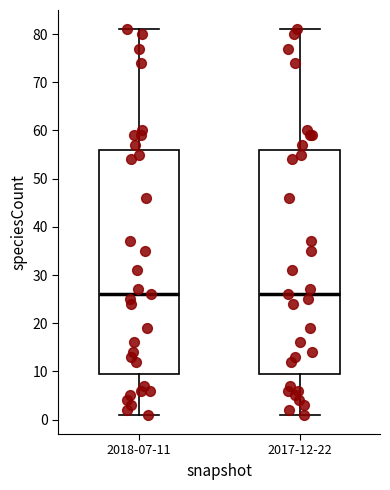

Reading left to right, transcribe this box plot: for each box, give where its median line is, the range the box spans, and where its two whiskers end, as read against the y-axis. The values are not printed on the chart, so give them approximately, as read against the axis.

2018-07-11: median 26, box 10 to 56, whiskers 1 to 81
2017-12-22: median 26, box 10 to 56, whiskers 1 to 81